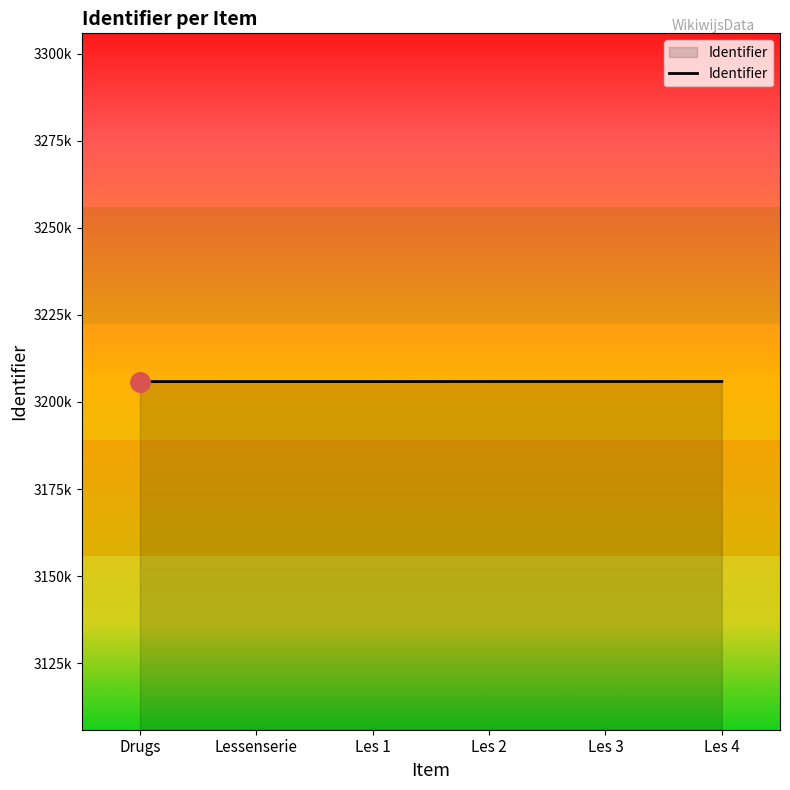

Which has a higher value, Les 1 or Lessenserie?

Lessenserie